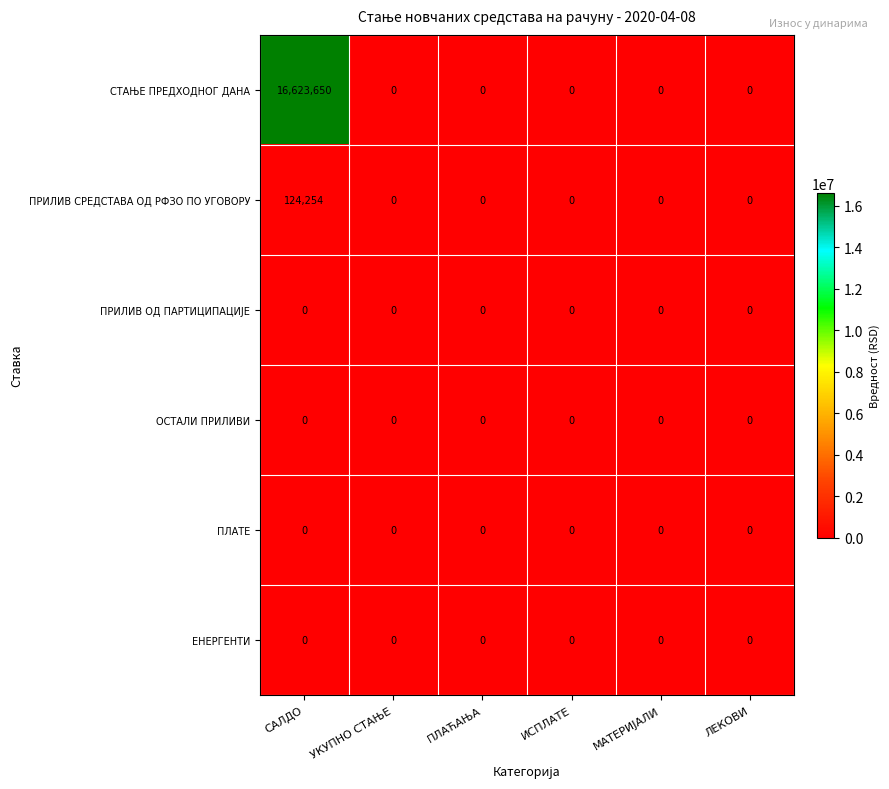

Which label corresponds to the largest value in the chart?

САЛДО